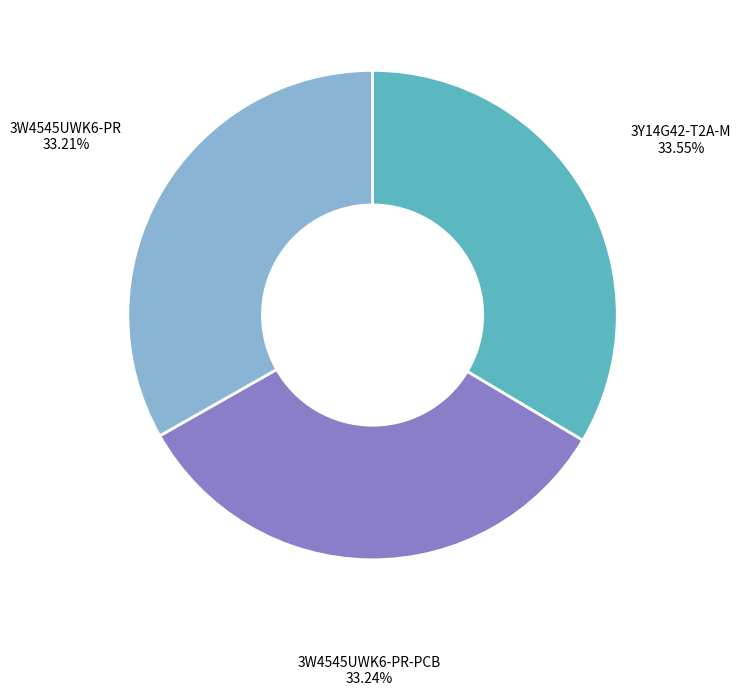

Does any single category account for the majority?

No